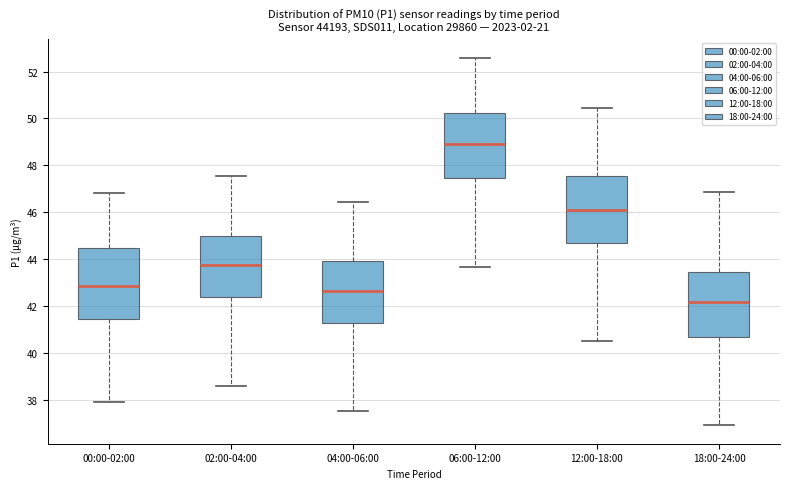

Reading left to right, read every box against the y-axis: the position of its median line, the range the box covers, and the ends of its whiskers. The values are not printed on the chart, so give them approximately, as read against the axis.

00:00-02:00: median 42.8, box 41.4 to 44.4, whiskers 37.8 to 46.8
02:00-04:00: median 43.8, box 42.4 to 45.0, whiskers 38.6 to 47.6
04:00-06:00: median 42.6, box 41.2 to 44.0, whiskers 37.6 to 46.4
06:00-12:00: median 49.0, box 47.4 to 50.2, whiskers 43.6 to 52.6
12:00-18:00: median 46.2, box 44.6 to 47.6, whiskers 40.6 to 50.4
18:00-24:00: median 42.2, box 40.6 to 43.4, whiskers 37.0 to 46.8